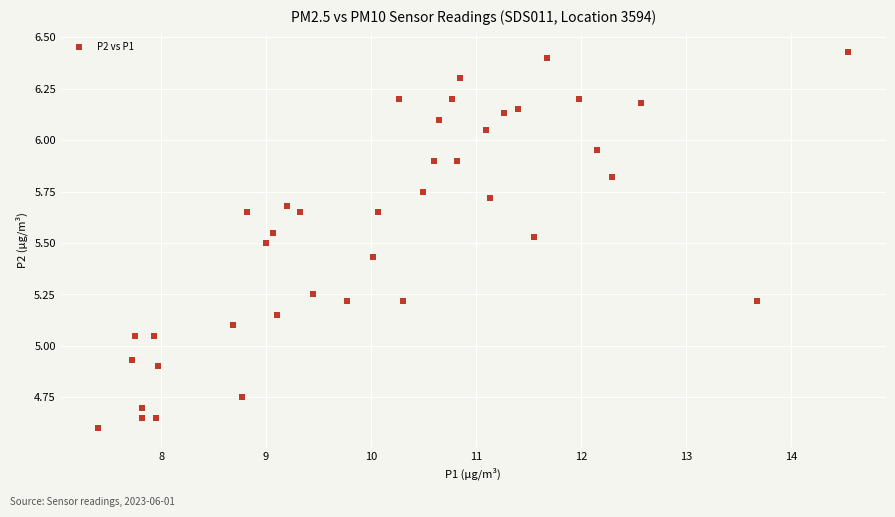

What is the range of X values (max minus min)?

7.2